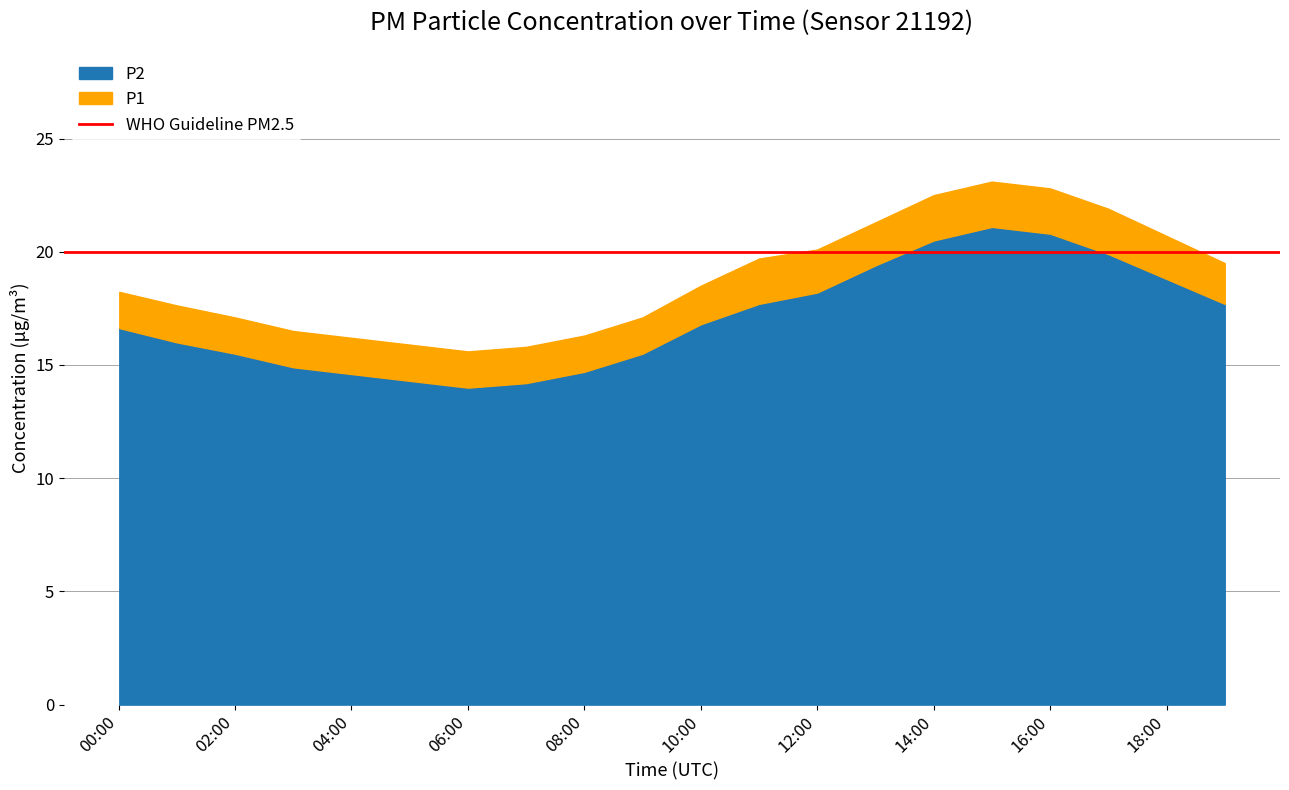

What is the value of the P2 point at the 20th from the left?

17.7